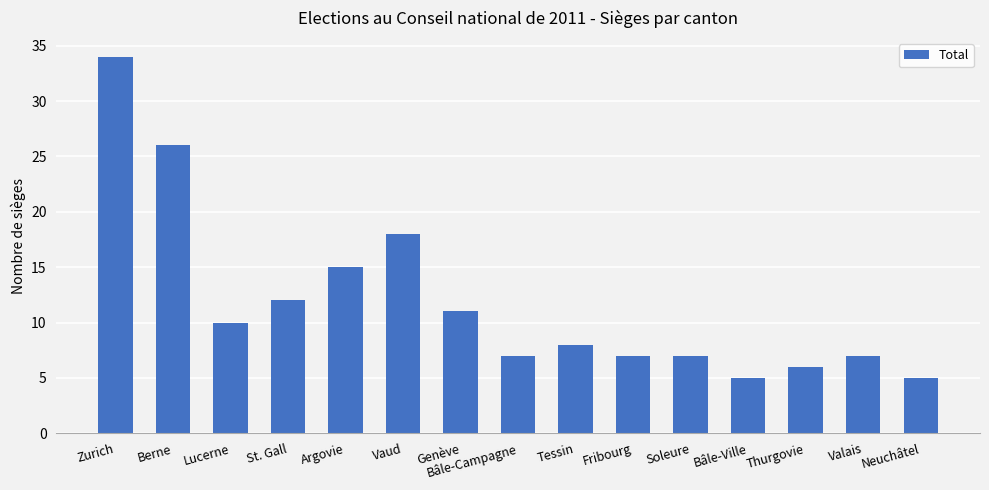

How many distinct data groups are displayed?

1